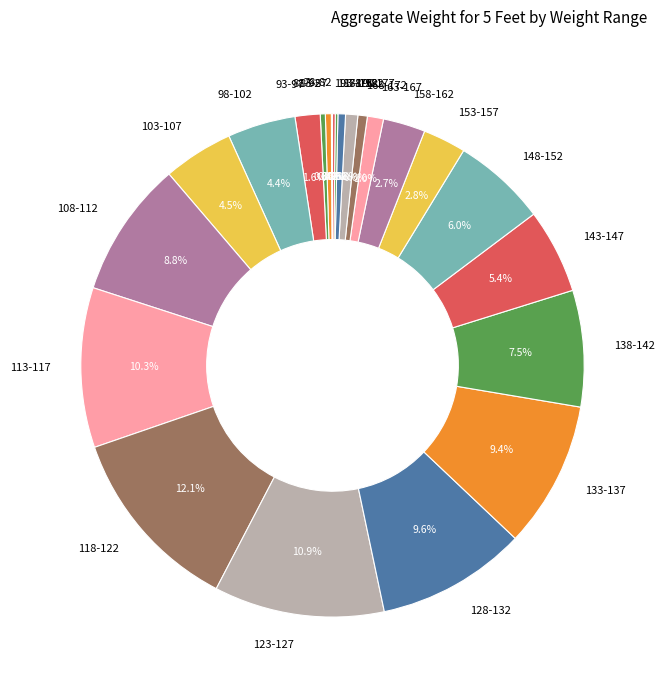

Is 108-112 the majority of the pie?

No